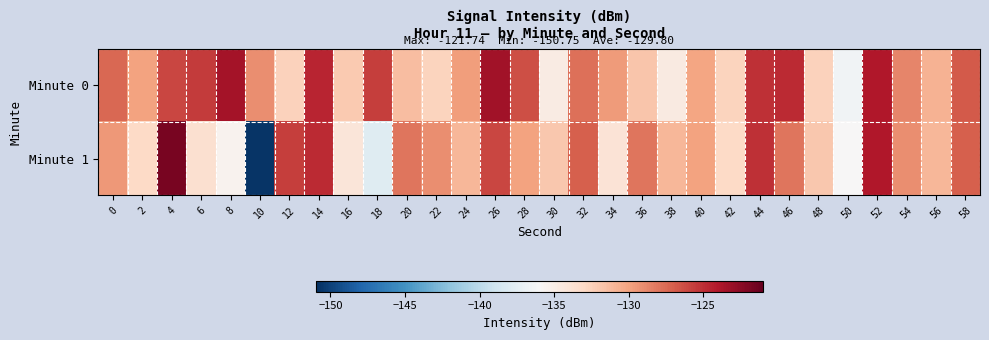

Reading left to right, extract all data points from this chart.

Minute 0: 0=-127.4	2=-130.0	4=-126.0	6=-125.5	8=-123.5	10=-129.0	12=-132.6	14=-124.6	16=-132.1	18=-125.7	20=-131.4	22=-132.7	24=-129.7	26=-123.4	28=-126.3	30=-134.8	32=-127.7	34=-129.7	36=-131.8	38=-134.6	40=-130.1	42=-132.6	44=-125.0	46=-124.8	48=-132.5	50=-136.5	52=-124.0	54=-128.6	56=-130.7	58=-126.8
Minute 1: 0=-129.5	2=-133.0	4=-121.7	6=-133.6	8=-135.5	10=-150.7	12=-125.6	14=-124.8	16=-134.2	18=-137.8	20=-128.0	22=-129.0	24=-131.0	26=-126.0	28=-130.0	30=-132.0	32=-127.0	34=-134.0	36=-128.0	38=-131.0	40=-130.0	42=-133.0	44=-125.0	46=-128.0	48=-132.0	50=-136.0	52=-124.0	54=-129.0	56=-131.0	58=-127.0